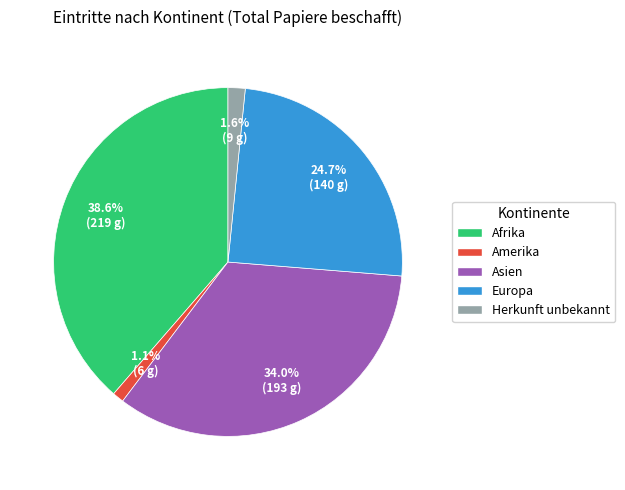

Which has a higher value, Europa or Herkunft unbekannt?

Europa